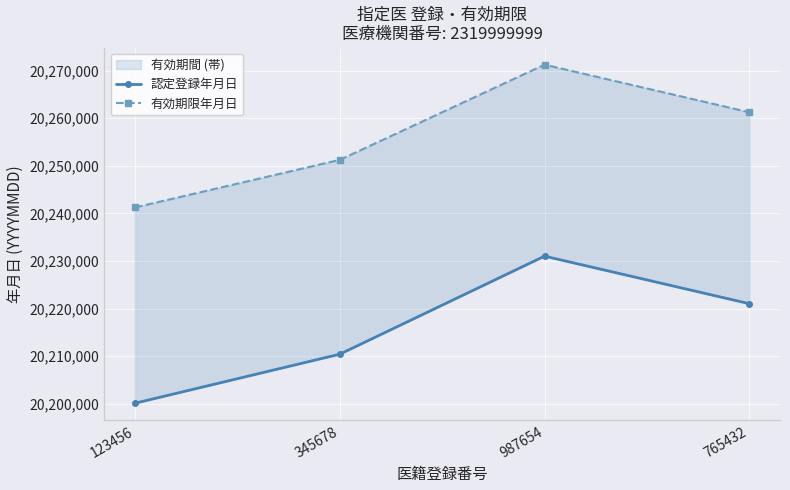

At which category does the chart reach its minimum across all series?

123456